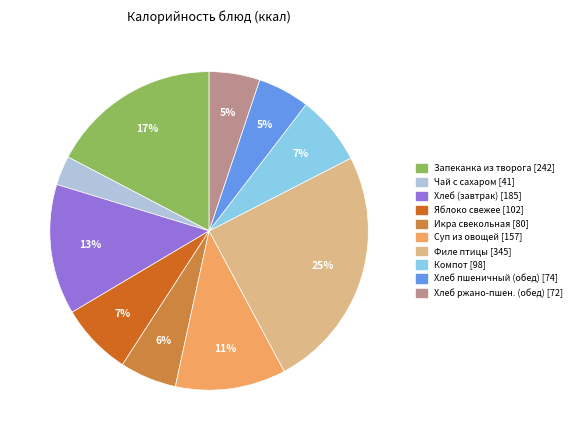

How many slices are in this pie chart?

10